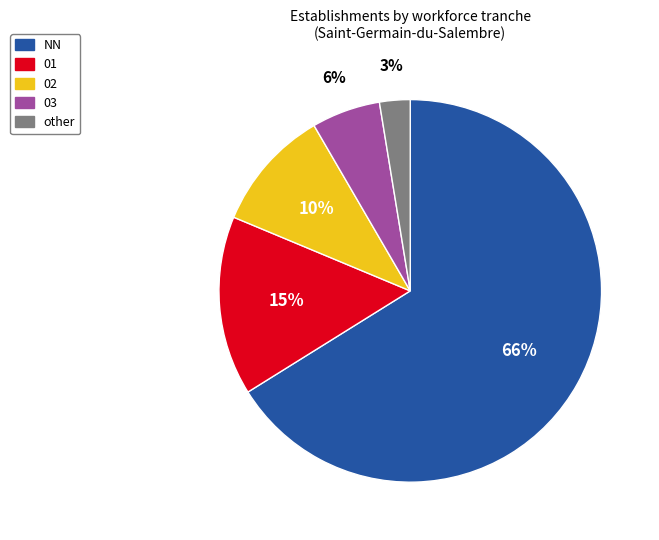

Is there any slice that represents more than half of the pie?

Yes